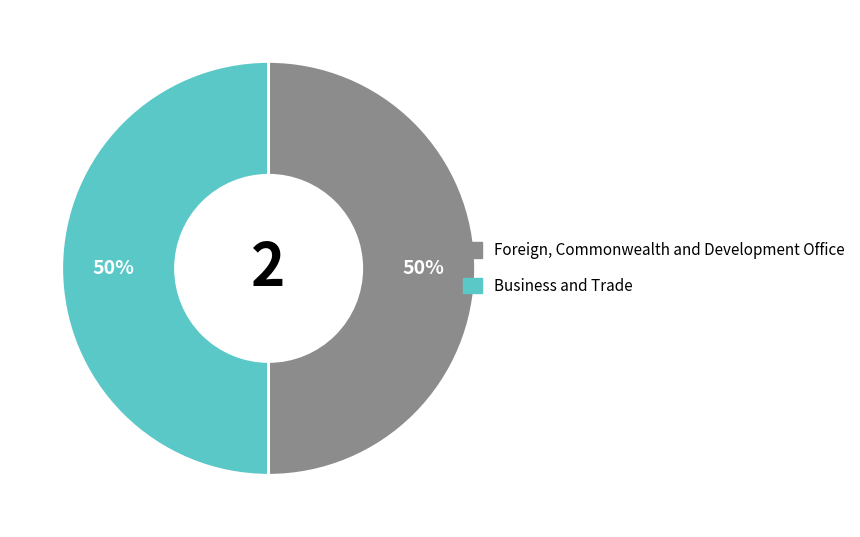

To the nearest percent, what is the average slice percentage?

50%